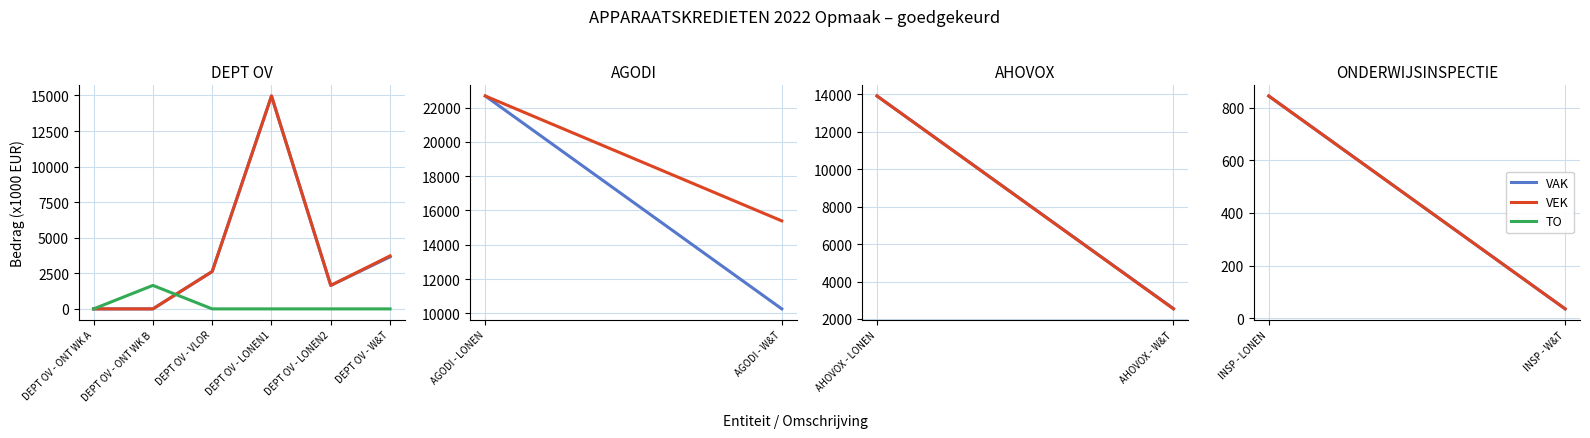

What is the difference between the highest and lowest values at DEPT OV - VLOR?

2625